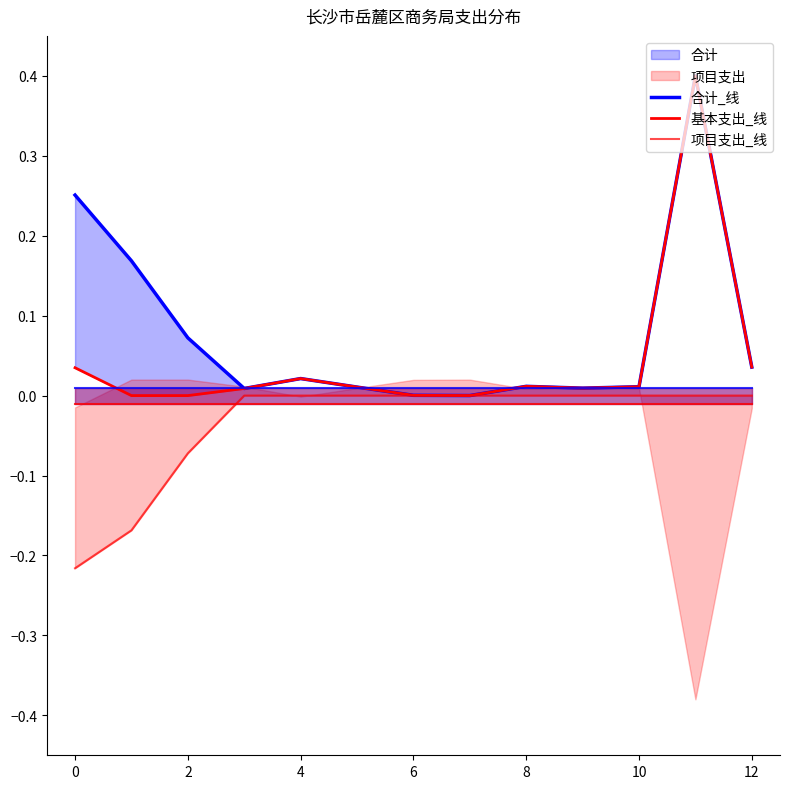

What is the label of the 11th point from the right?

2